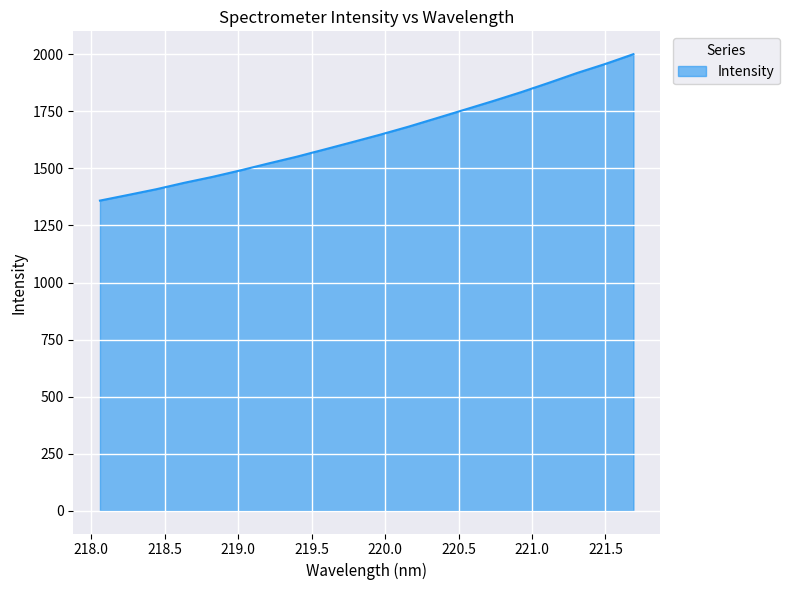

What is the difference between the maximum and minimum values?

641.8